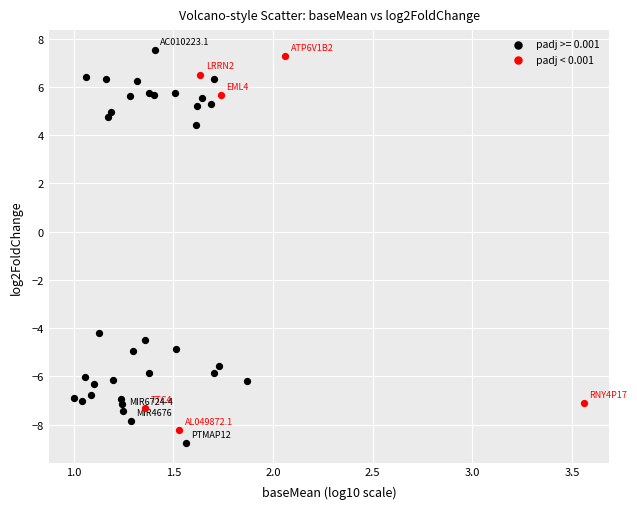

Which series has the widest spread of Y values?

padj >= 0.001